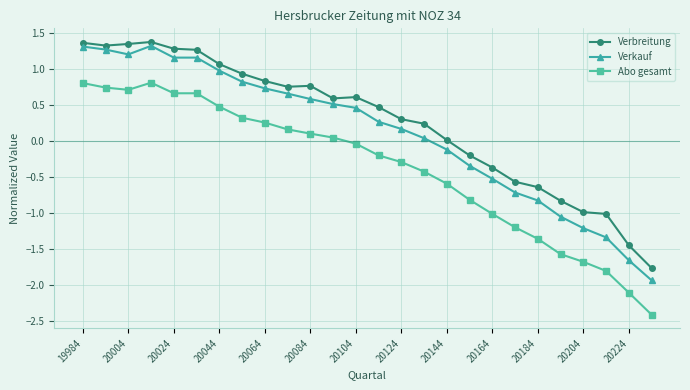

Which series has the widest spread of values?

Verkauf